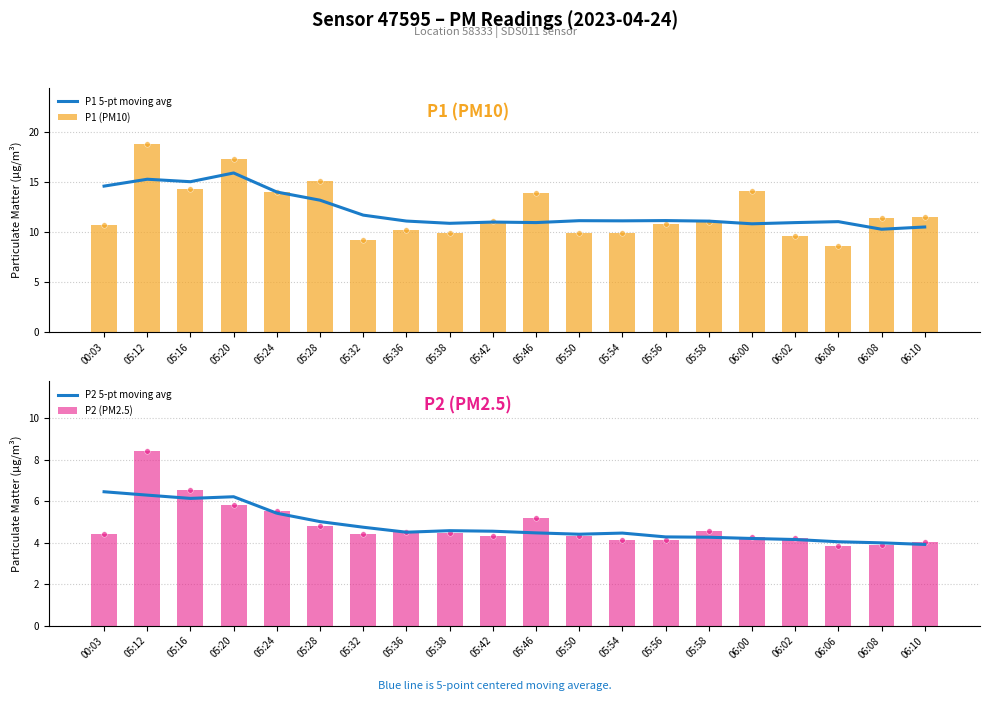

Which category has the highest value in the P1 5-pt moving avg series?

05:20